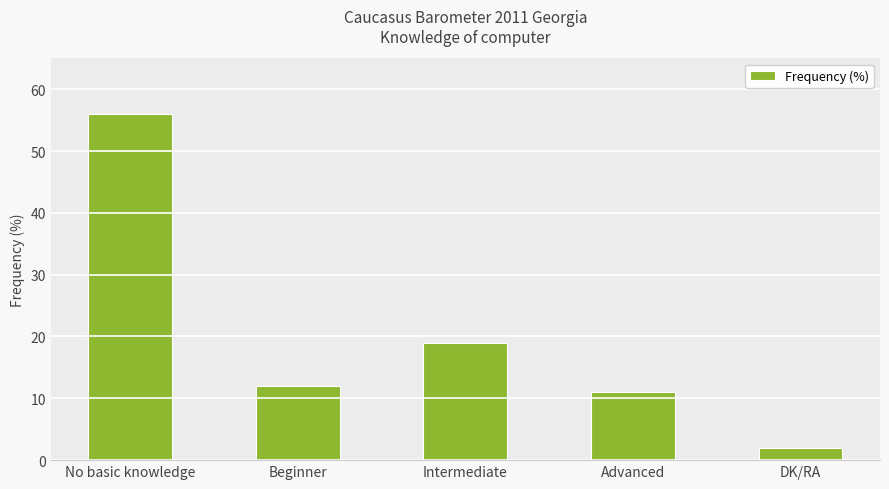

What is the label of the 3rd bar from the right?

Intermediate